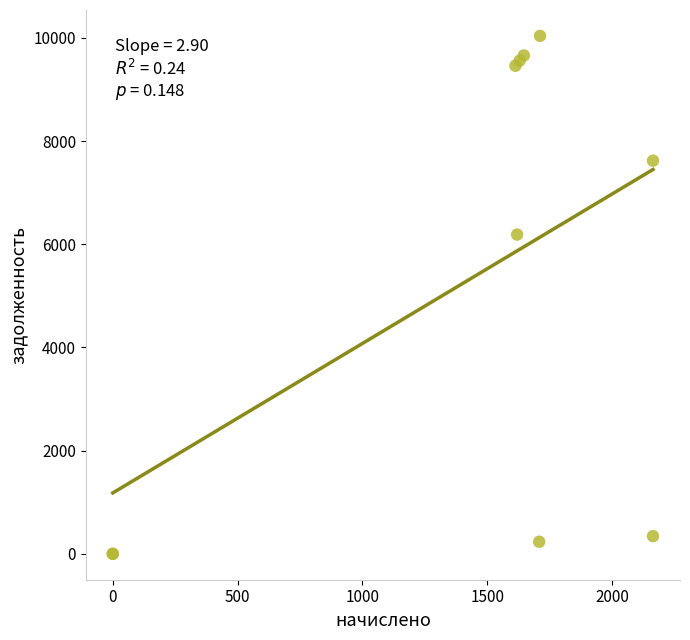

What Y value in the scatter plot is closest to 5019?

6188.7